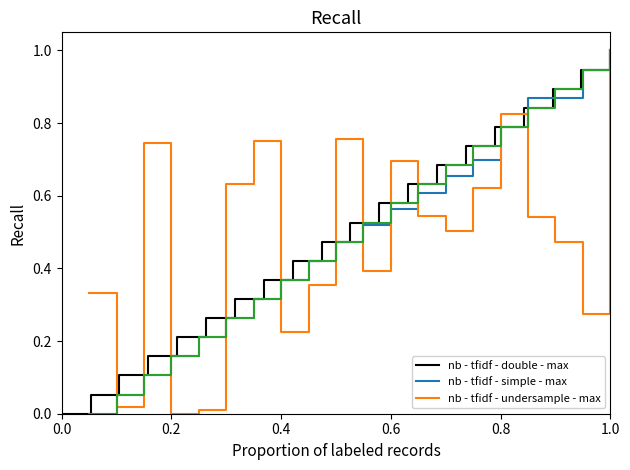

True or false: nb - tfidf - double - max has a value of 0.8 at 0.8.

True